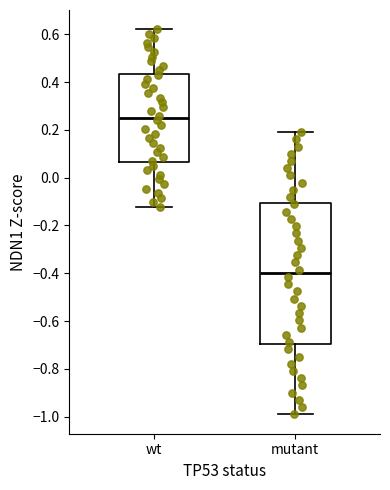

Reading left to right, transcribe this box plot: for each box, give where its median line is, the range the box spans, and where its two whiskers end, as read against the y-axis. The values are not printed on the chart, so give them approximately, as read against the axis.

wt: median 0.26, box 0.06 to 0.44, whiskers -0.12 to 0.62
mutant: median -0.40, box -0.70 to -0.10, whiskers -1.00 to 0.20